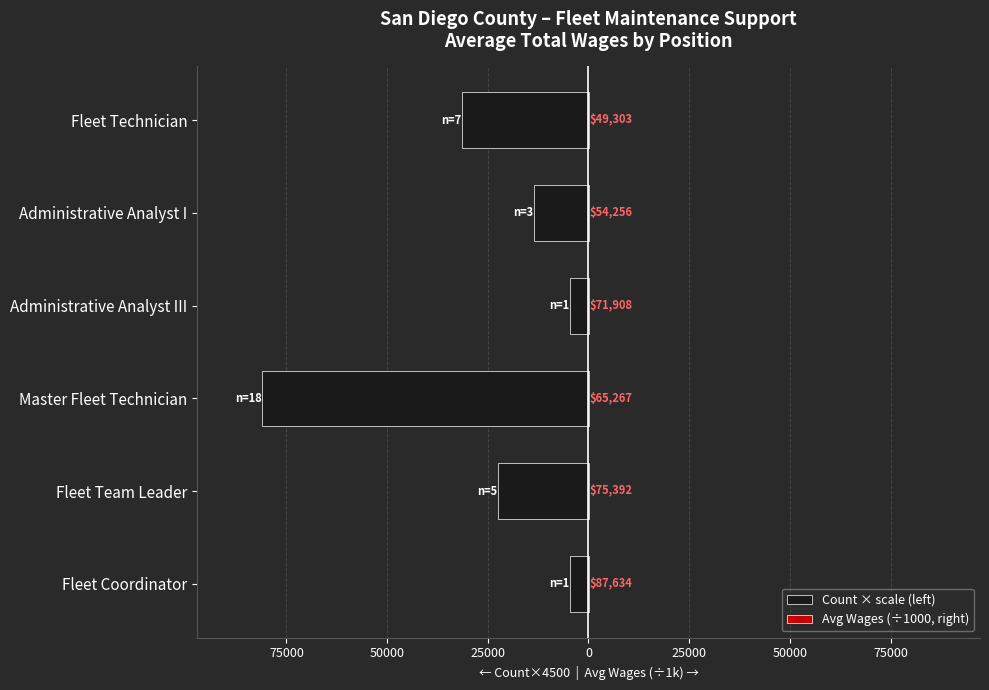

Which series has the widest spread of values?

Count × scale (left)